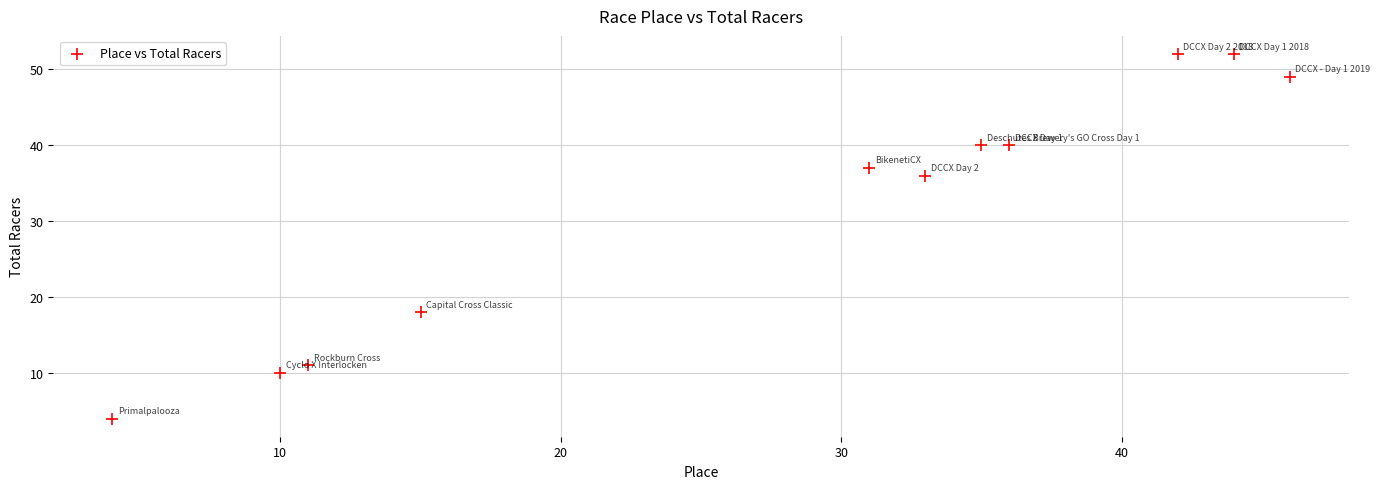

What is the average X value?

28